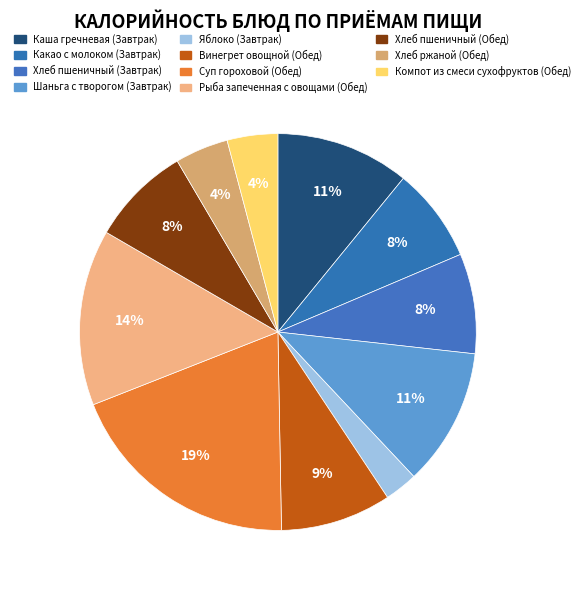

How many slices are in this pie chart?

11